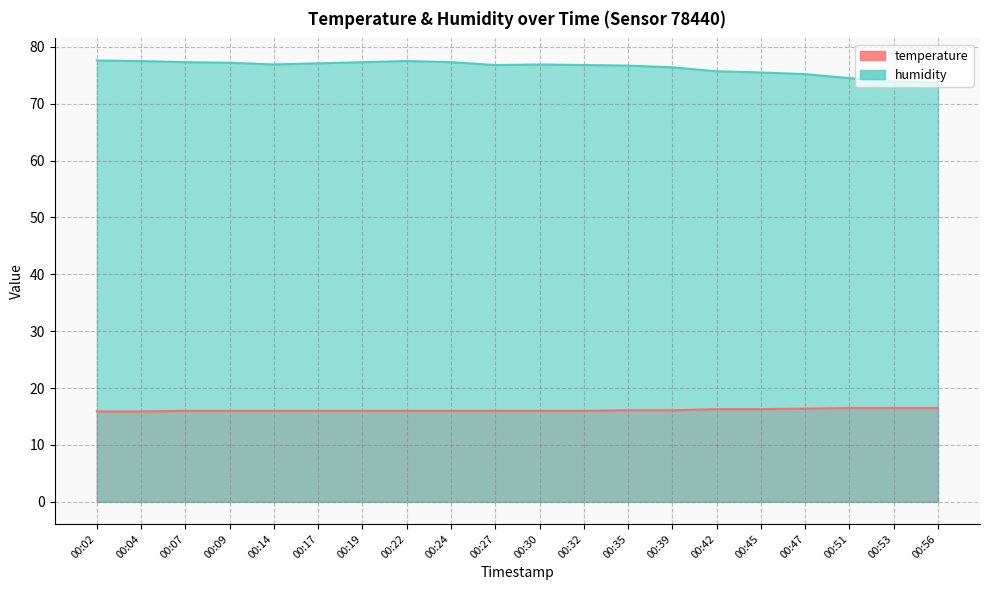

Between 00:02 and 00:47, which is larger?

00:47